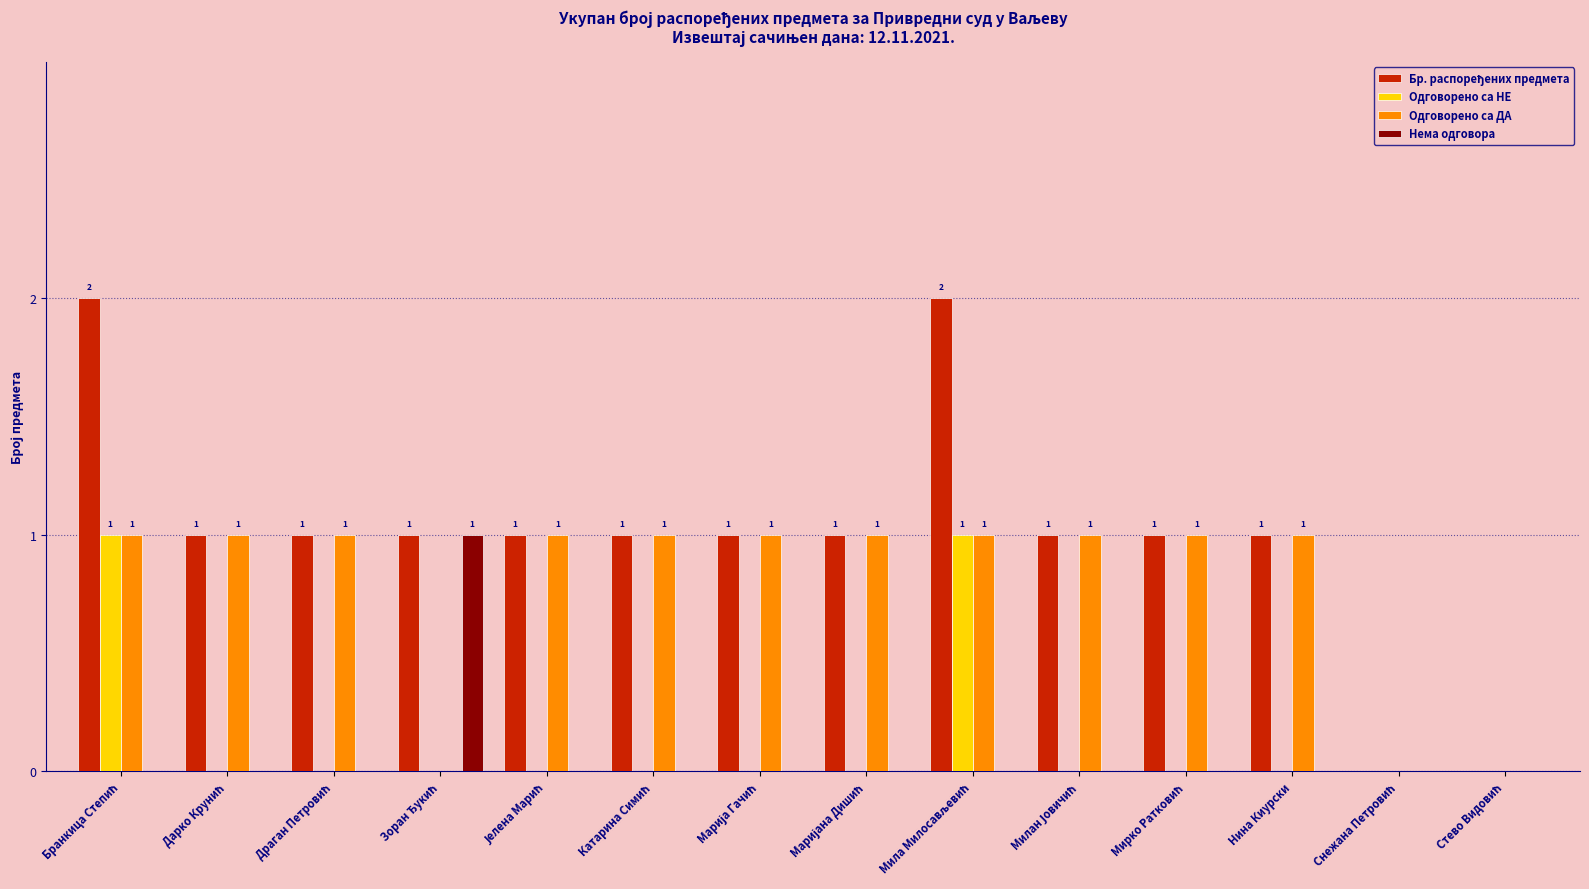

The Бр. распоређених предмета series shows 1 at Марија Гачић. True or false?

False